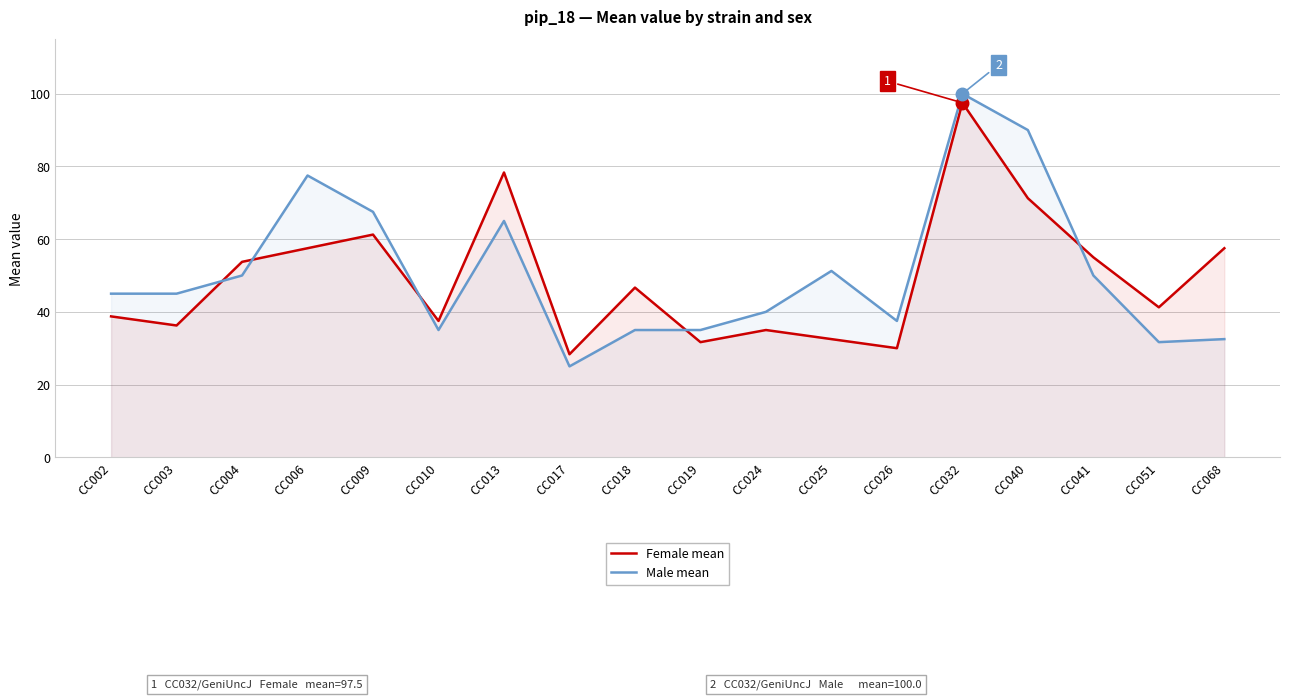

Reading left to right, what are all the values shown in this chart?

Female mean: 38.8	36.2	53.8	57.5	61.2	37.5	78.3	28.3	46.7	31.7	35.0	32.5	30.0	97.5	71.2	55.0	41.2	57.5
Male mean: 45.0	45.0	50.0	77.5	67.5	35.0	65.0	25.0	35.0	35.0	40.0	51.2	37.5	100.0	90.0	50.0	31.7	32.5